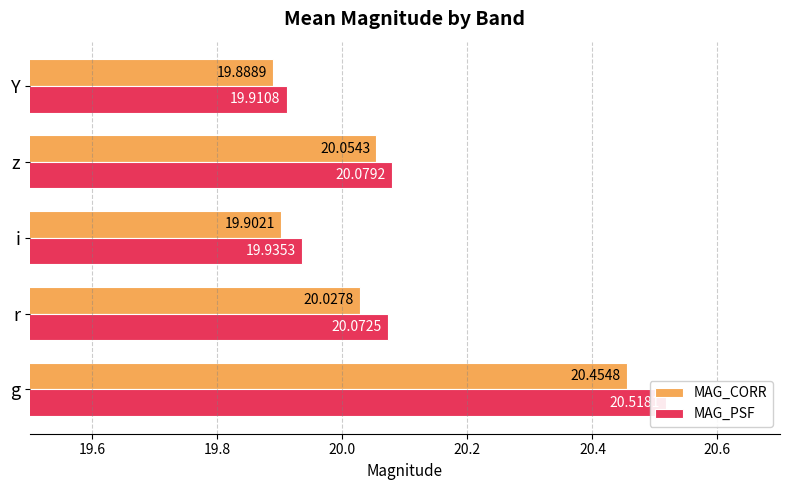

What is the average value of the MAG_PSF series?

20.1